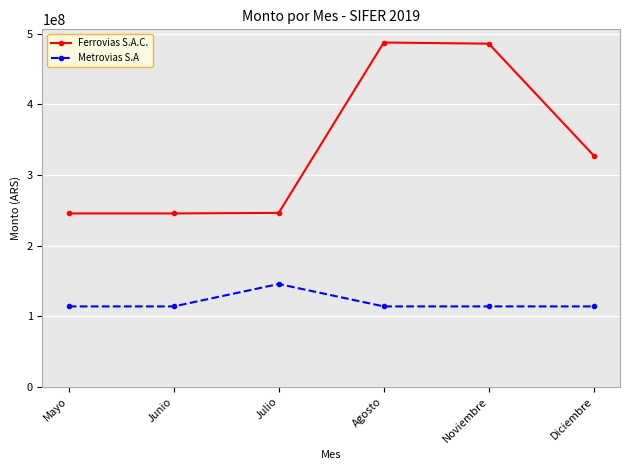

Is this an area chart (filled region under the line)?

No